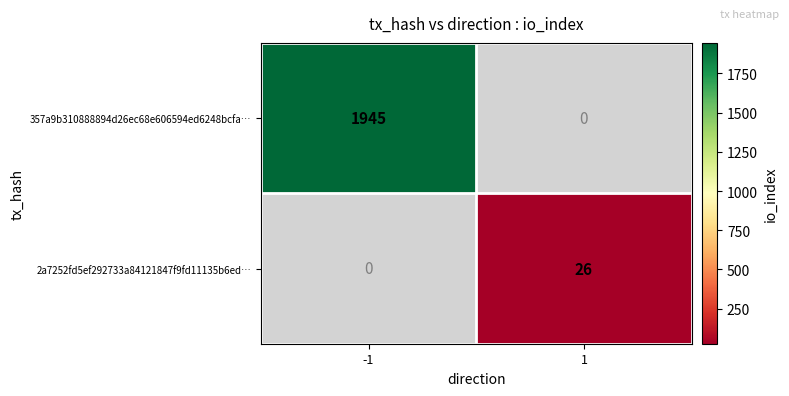

Is it true that 357a9b310888894d26ec68e606594ed6248bcfa… equals 1945 at -1?

True